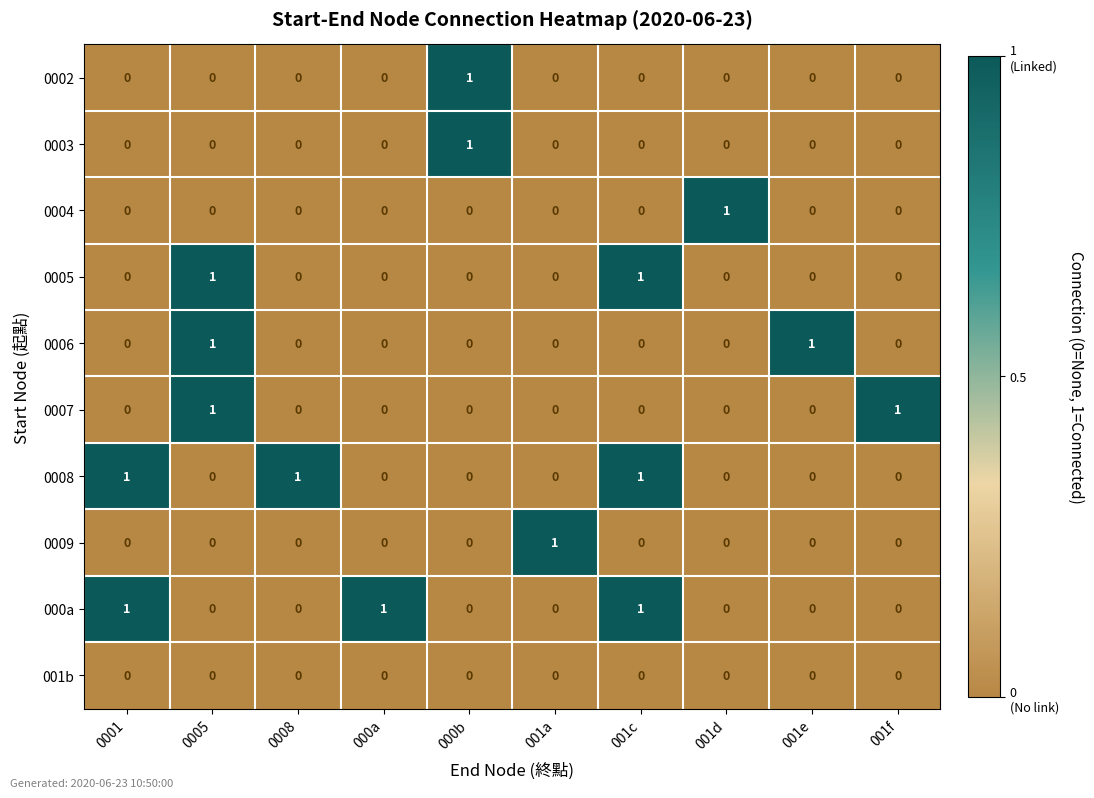

At how many categories does at least one series exceed 0?

10